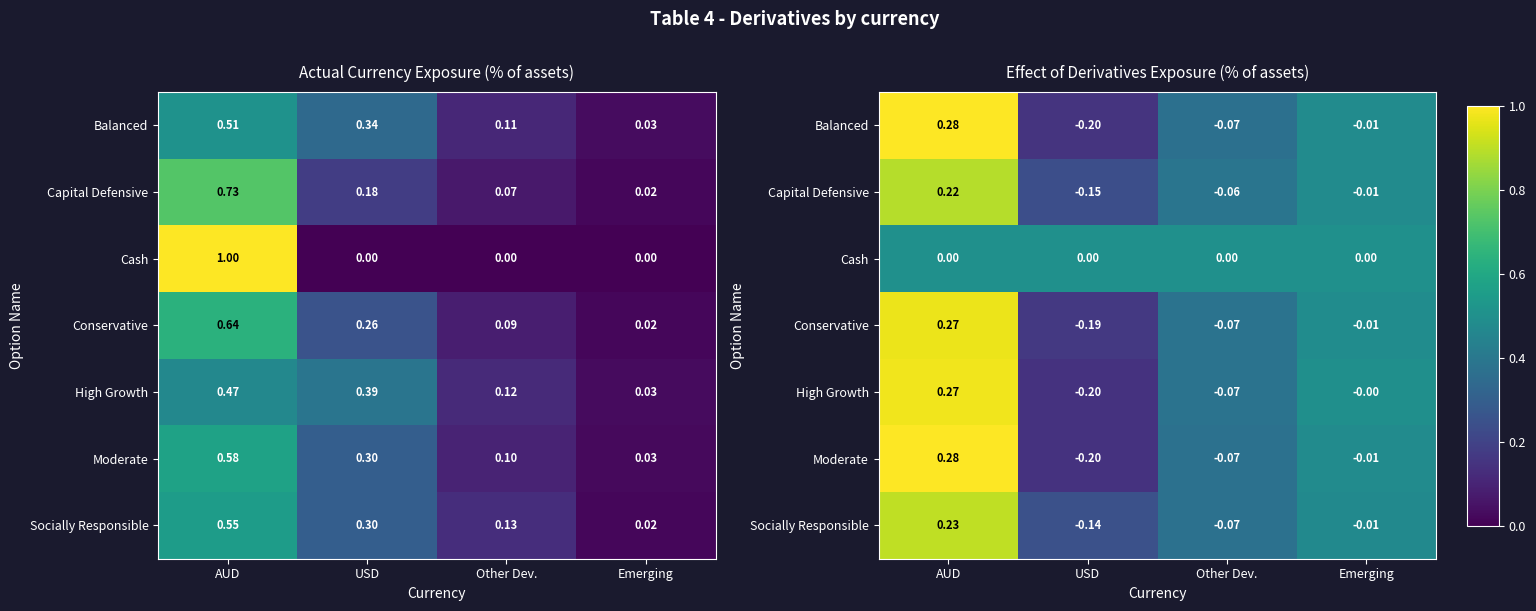

At which label is Capital Defensive closest to 0?

Emerging